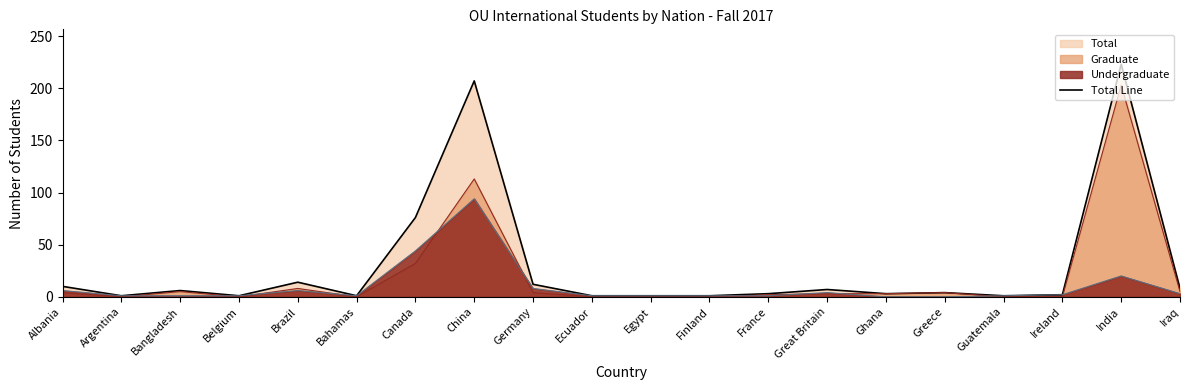

The chart shows a value of 0 at Belgium. True or false?

False